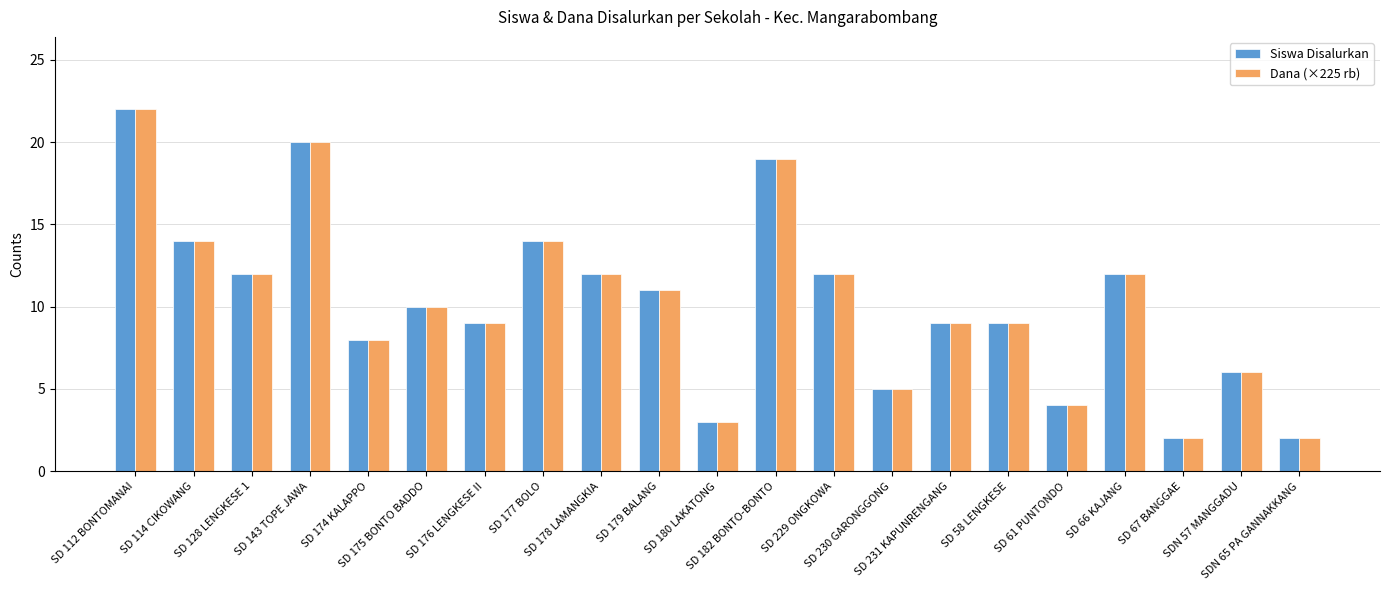

What is the greatest value displayed?

22